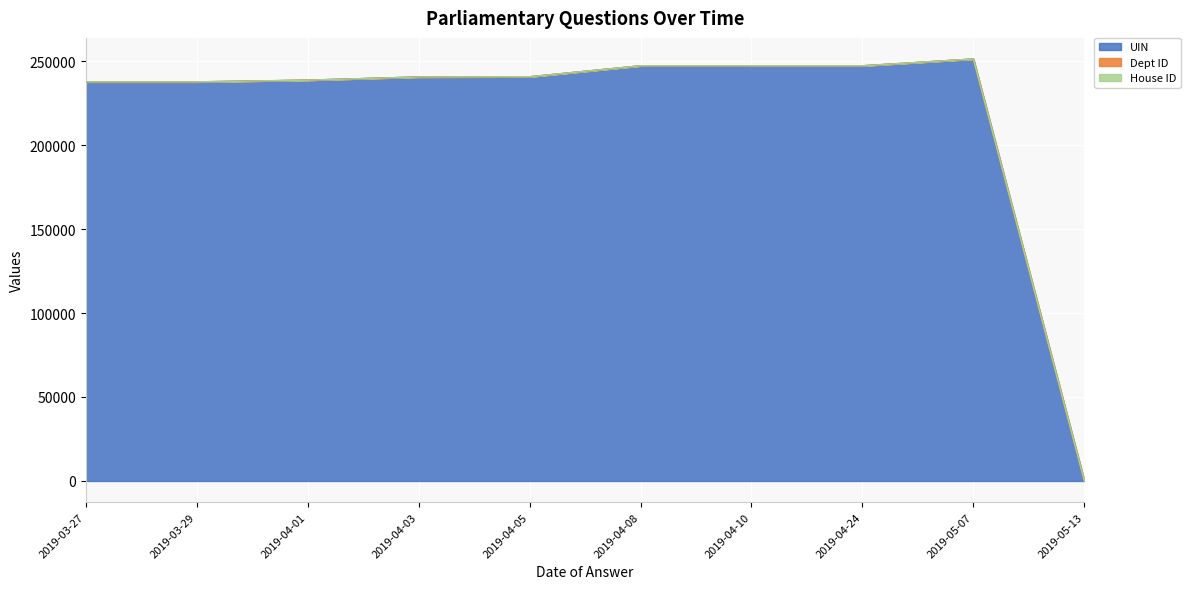

Between 2019-03-29 and 2019-04-10, which series saw the biggest shift?

UIN